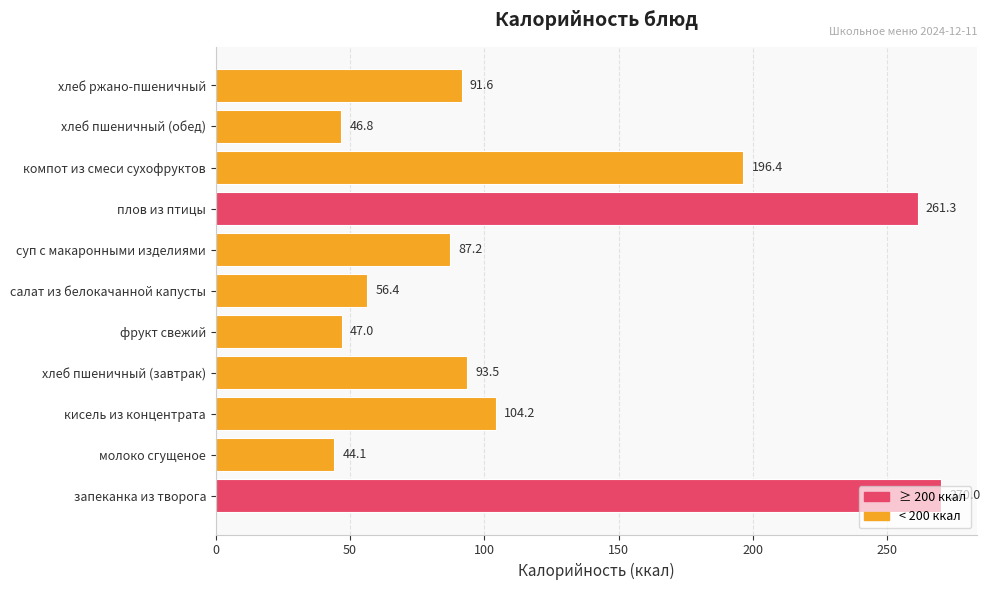

List the labels in order of value, smallest first.

молоко сгущеное, хлеб пшеничный (обед), фрукт свежий, салат из белокачанной капусты, суп с макаронными изделиями, хлеб ржано-пшеничный, хлеб пшеничный (завтрак), кисель из концентрата, компот из смеси сухофруктов, плов из птицы, запеканка из творога